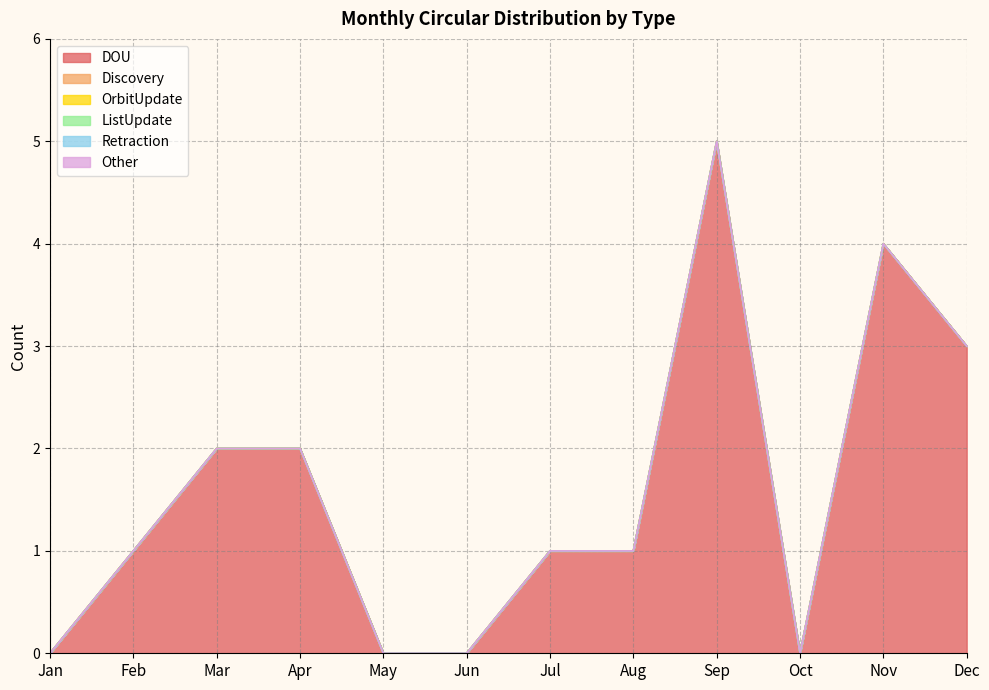

List the series in order of their peak value, lowest first.

Discovery, OrbitUpdate, ListUpdate, Retraction, Other, DOU